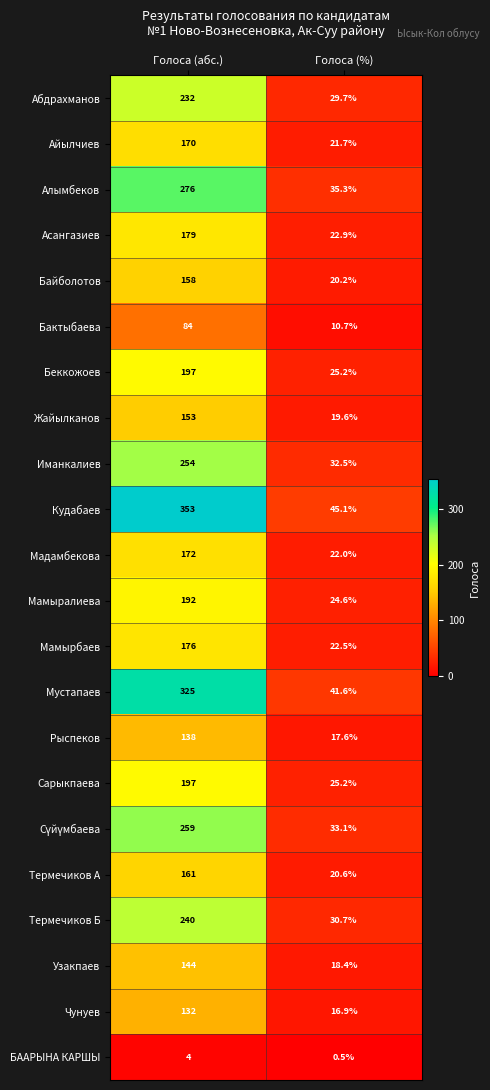

Which series changed the most between Голоса (абс.) and Голоса (%)?

Кудабаев